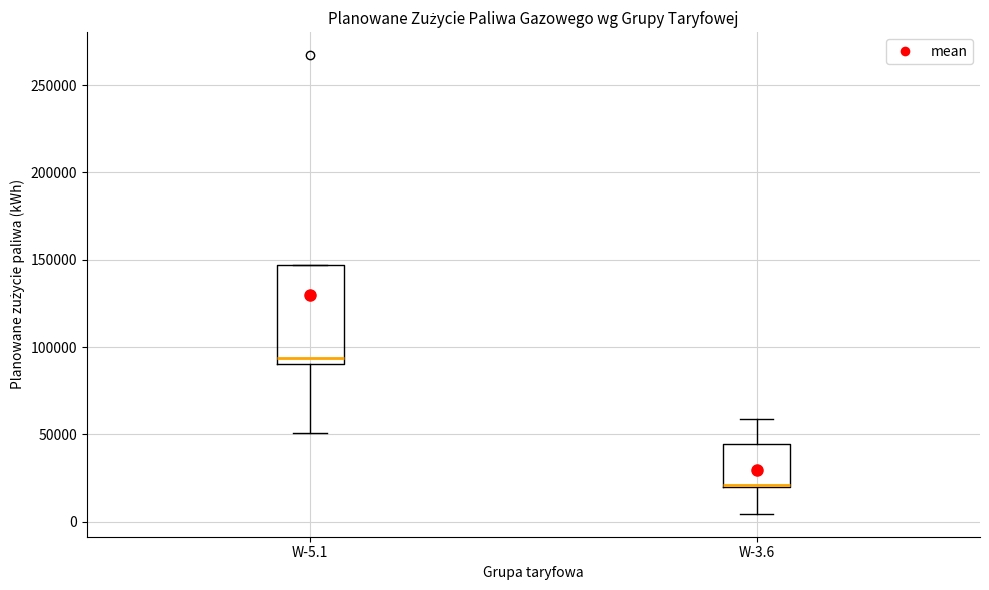

Comparing the boxes themselves (not the whiskers), which one is the tallest?

W-5.1